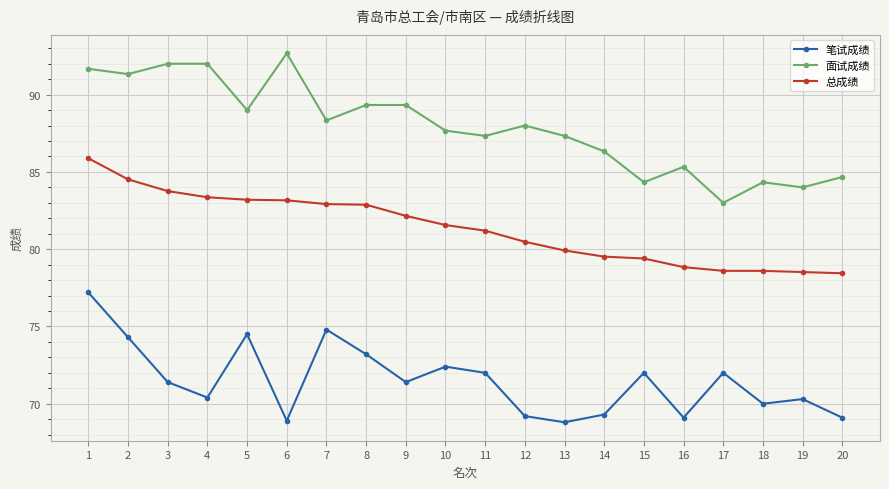

True or false: 总成绩 and 面试成绩 intersect in this chart.

False